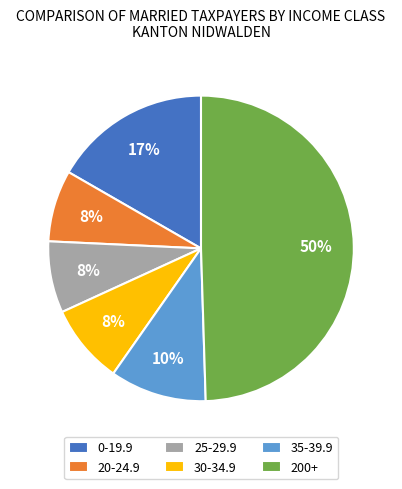

To the nearest percent, what is the average slice percentage?

17%